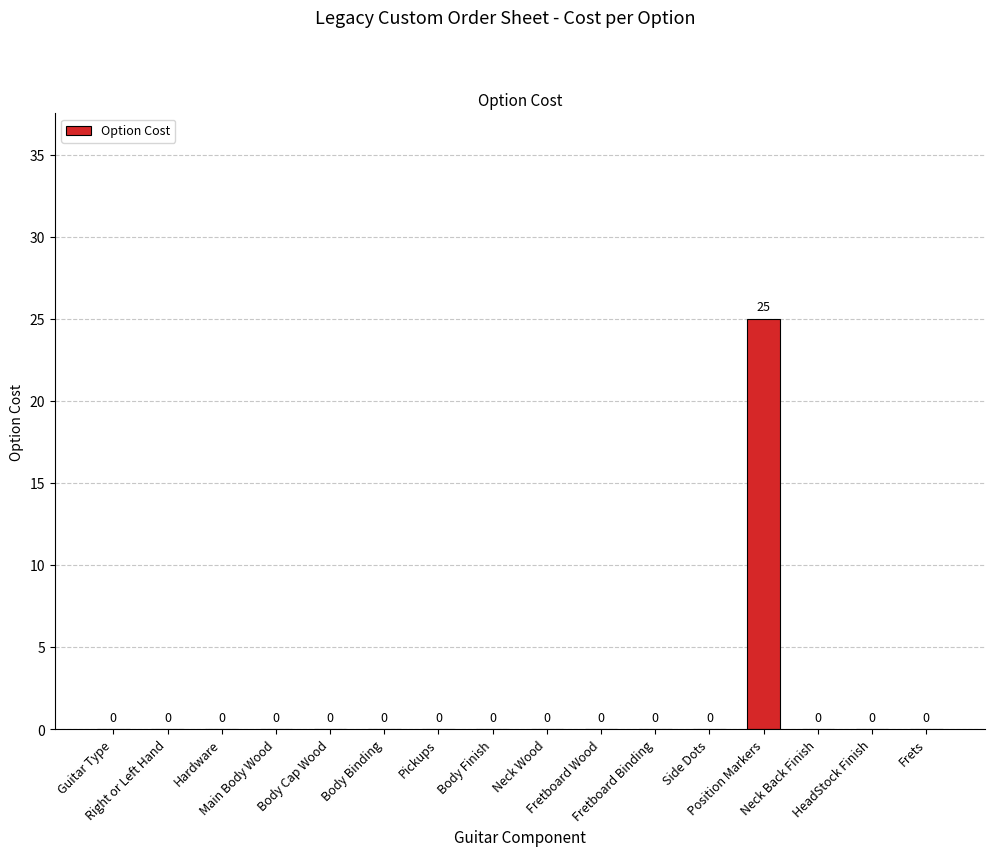

What is the sum of all values?

25